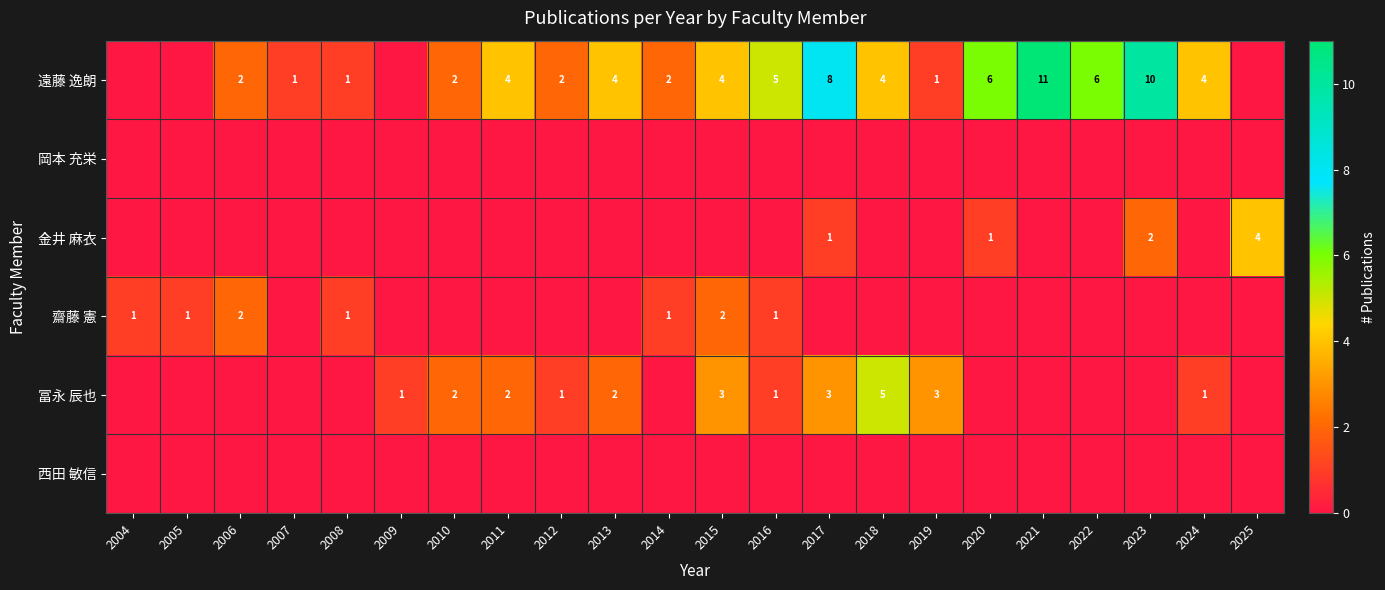

Rank the categories by 冨永 辰也 value from lowest to highest.

2004, 2005, 2006, 2007, 2008, 2014, 2020, 2021, 2022, 2023, 2025, 2009, 2012, 2016, 2024, 2010, 2011, 2013, 2015, 2017, 2019, 2018